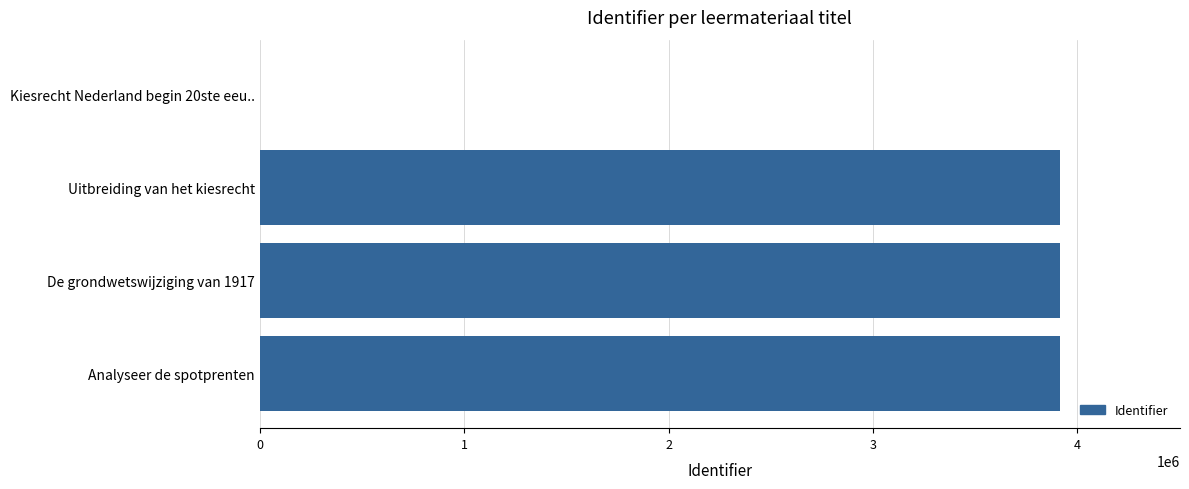

What is the ratio of the value at Analyseer de spotprenten to the value at De grondwetswijziging van 1917?

1.0